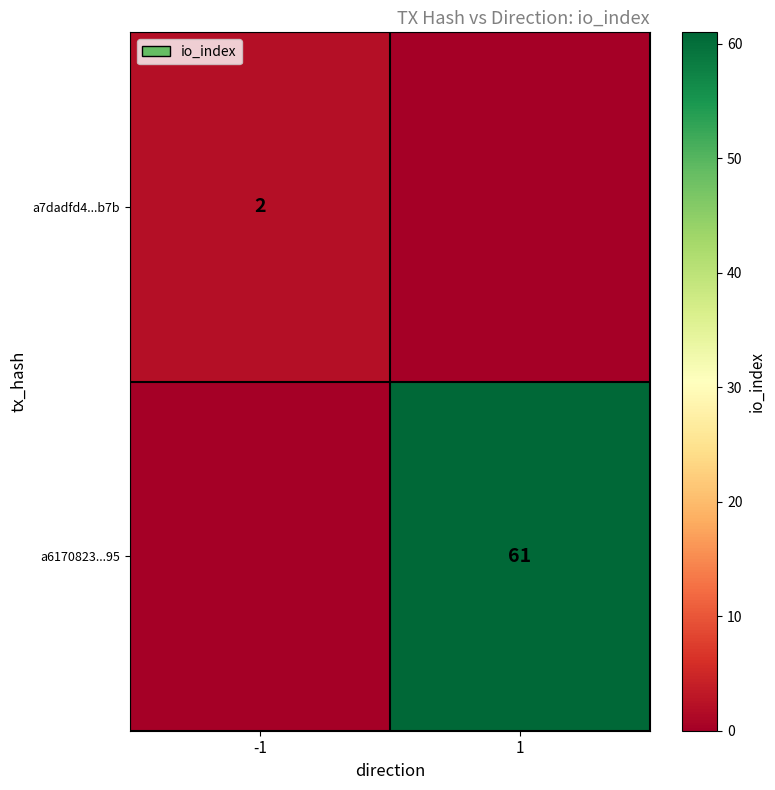

Between -1 and 1, which is larger?

-1